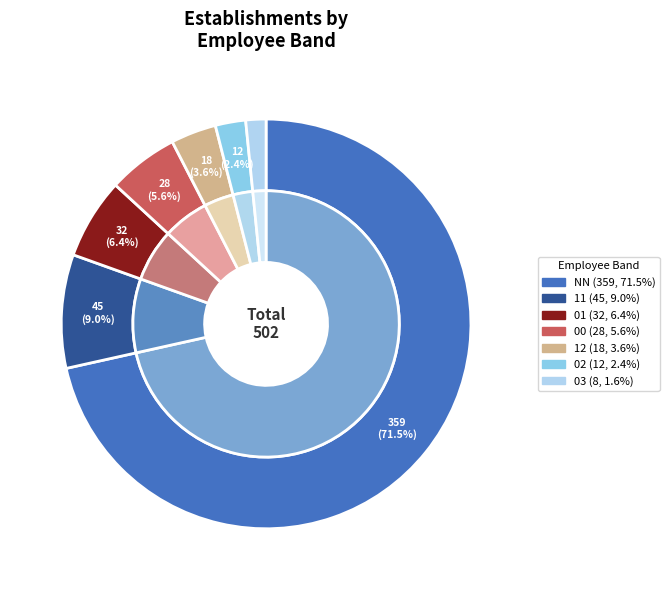

To the nearest percent, what is the difference between the NN and 02 slice percentages?

69%